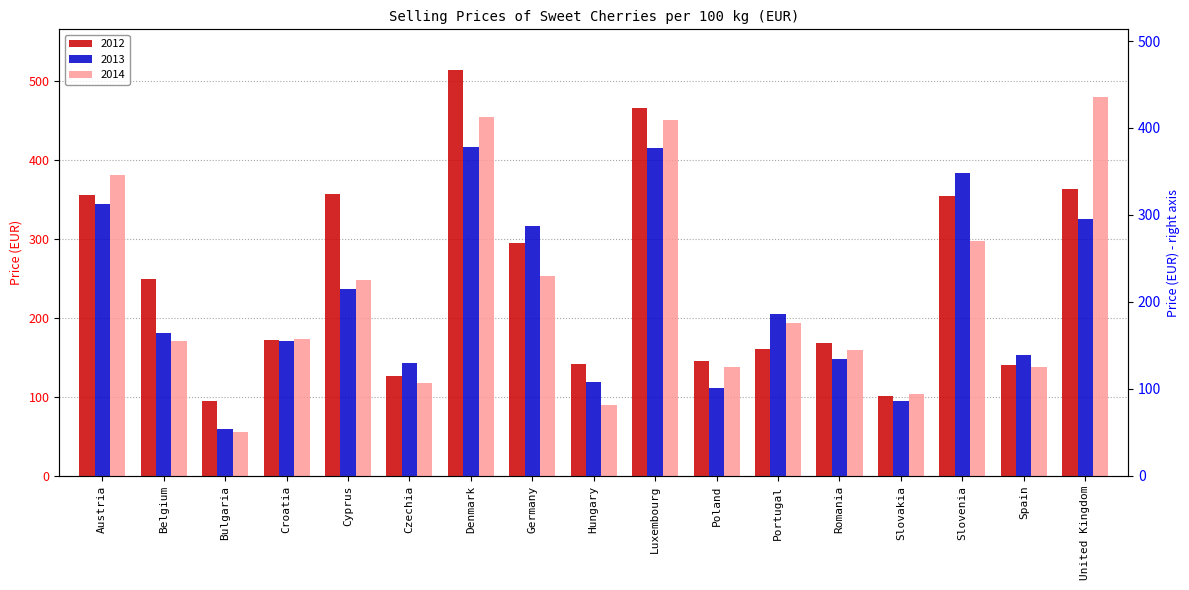

What is the label of the 15th bar from the right?

Bulgaria